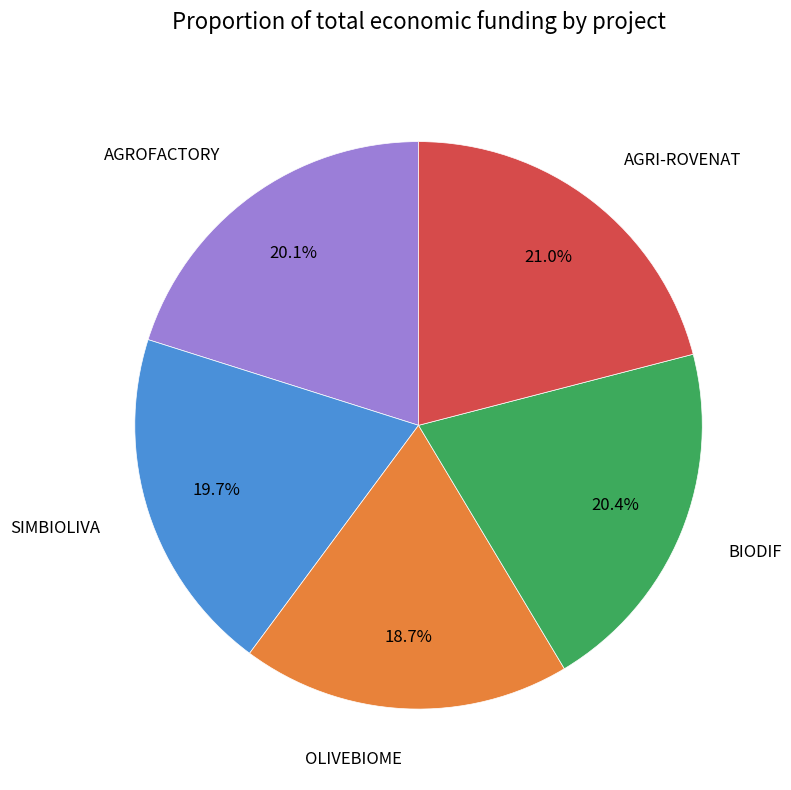

Count the number of slices in the pie.

5